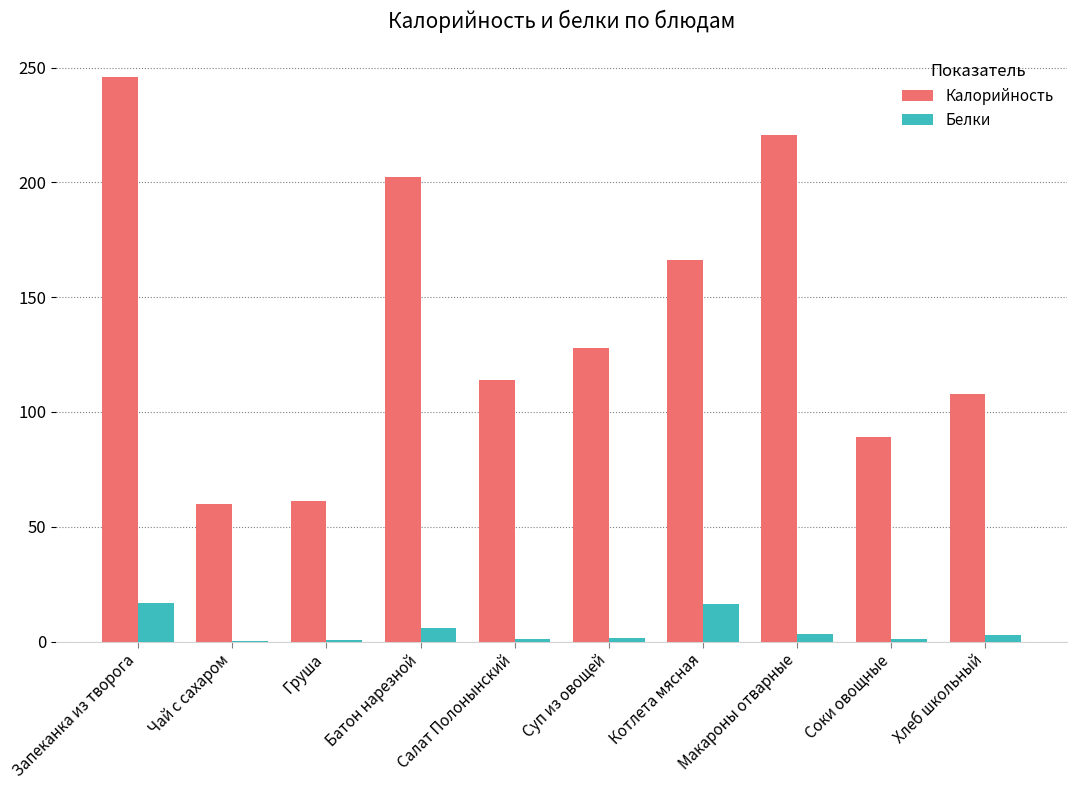

At which label is Калорийность closest to 152?

Котлета мясная